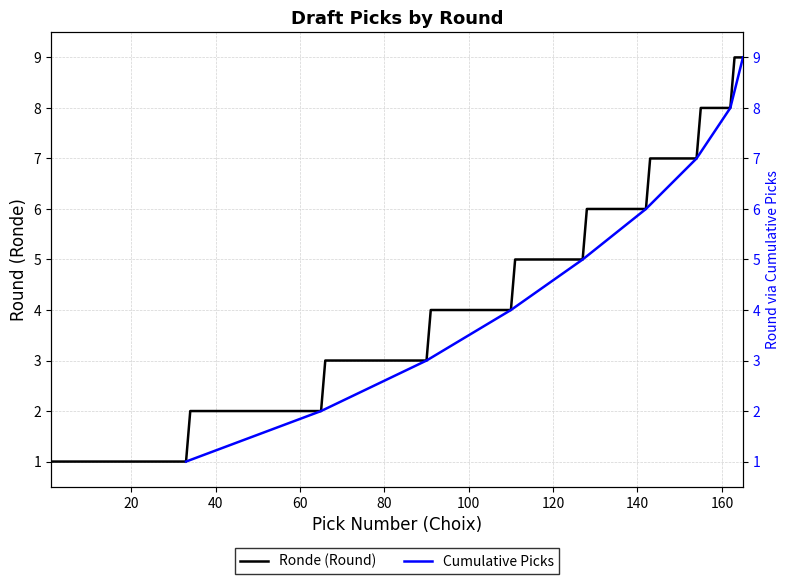

Which has a higher value, 5 or 8?

8